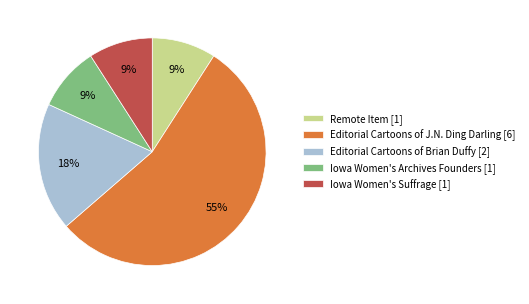

To the nearest percent, what portion does Remote Item represent?

9%